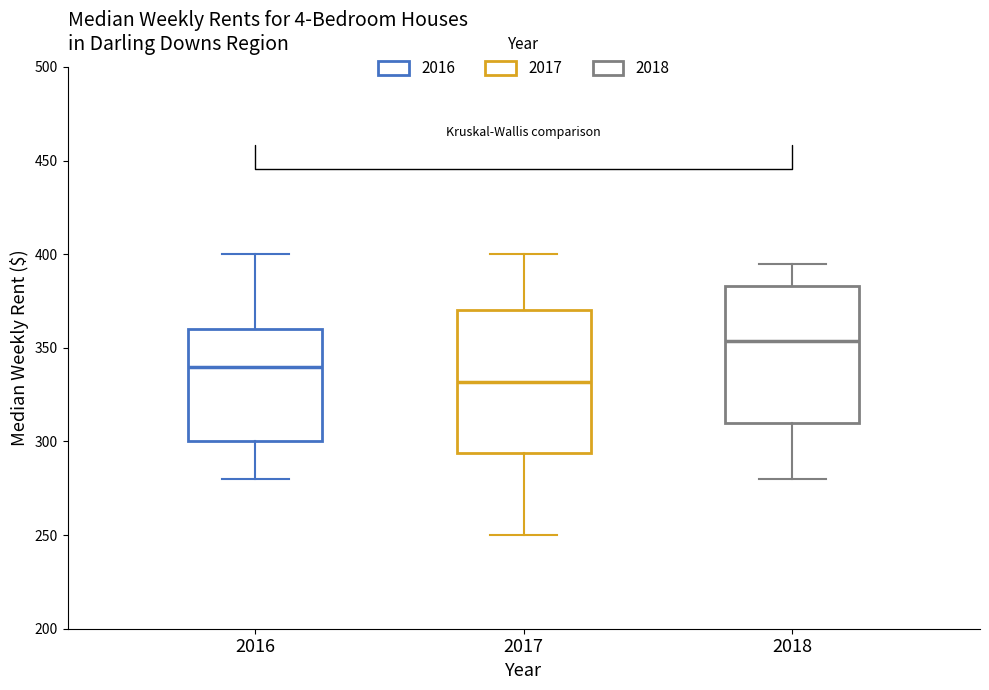

Which box's median line is the lowest?

2017